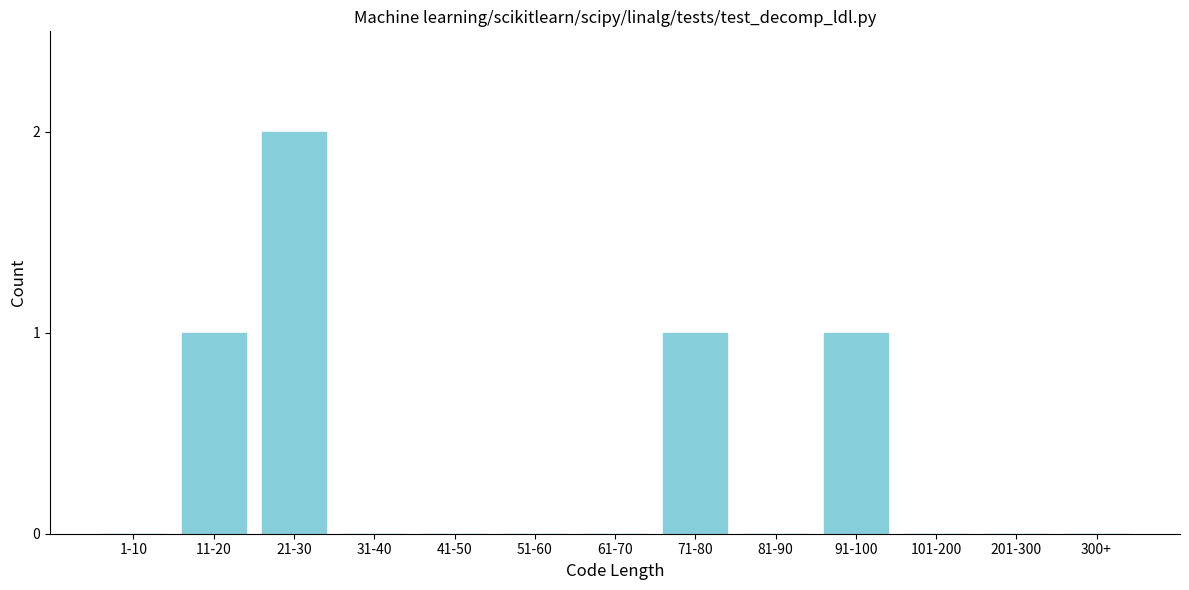

Reading left to right, list all the values displayed in this chart.

1-10=0	11-20=1	21-30=2	31-40=0	41-50=0	51-60=0	61-70=0	71-80=1	81-90=0	91-100=1	101-200=0	201-300=0	300+=0